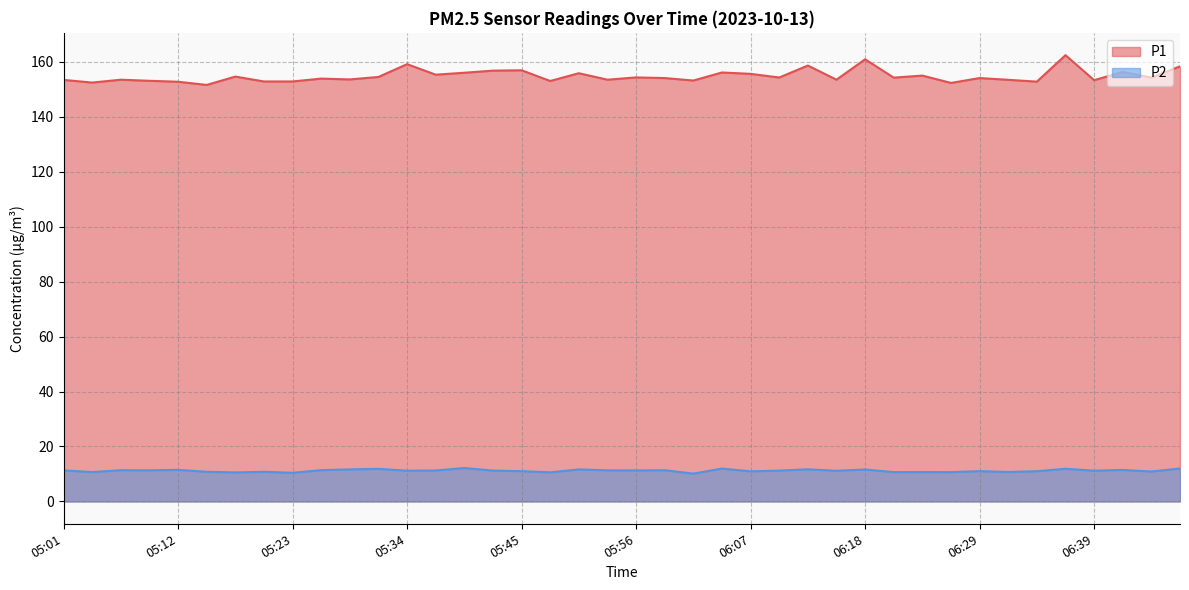

List the series in order of their peak value, highest first.

P1, P2